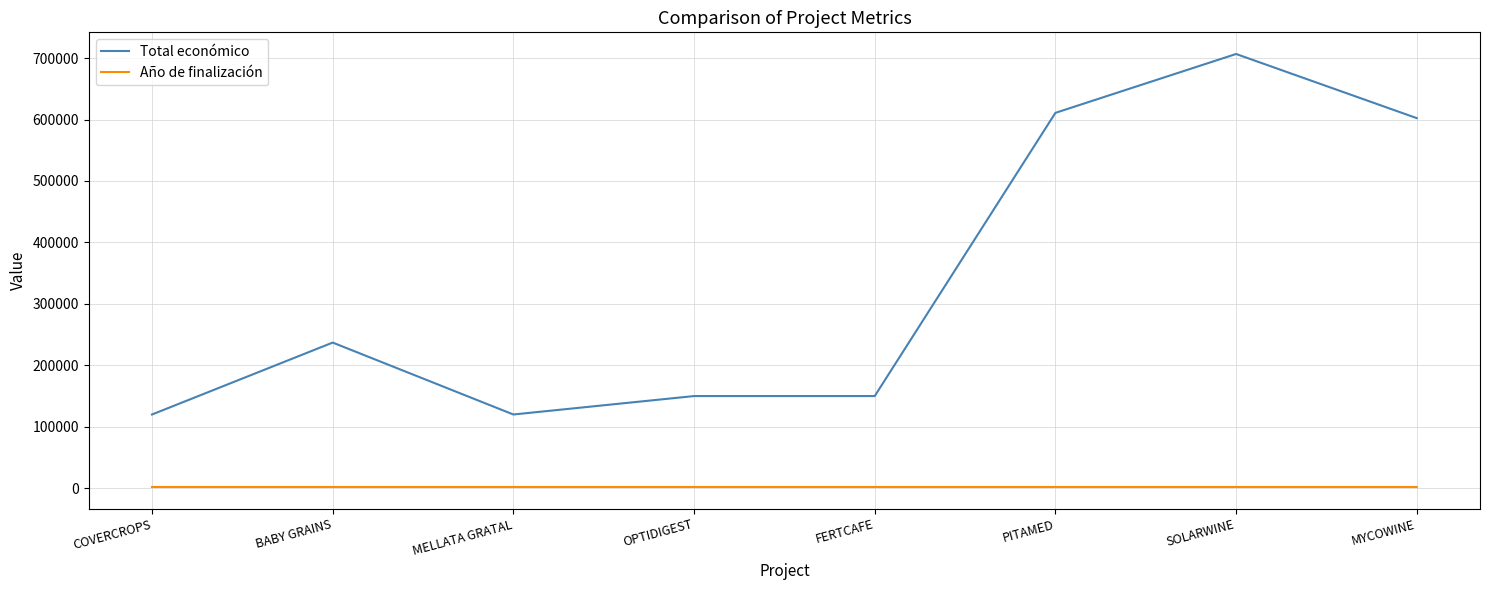

True or false: Total económico has a value of 872229.6 at MYCOWINE.

False